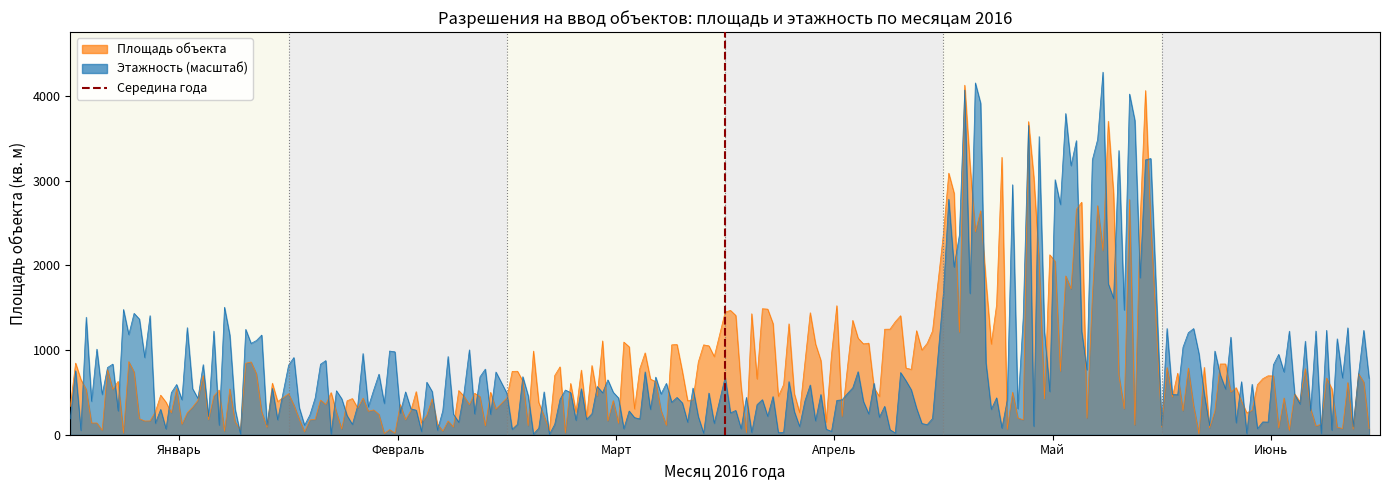

What is the difference between the values at Февраль and Январь?

1